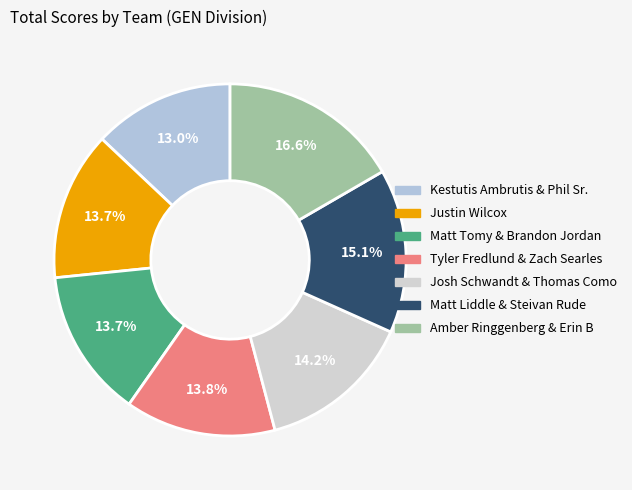

Is Josh Schwandt & Thomas Como the majority of the pie?

No